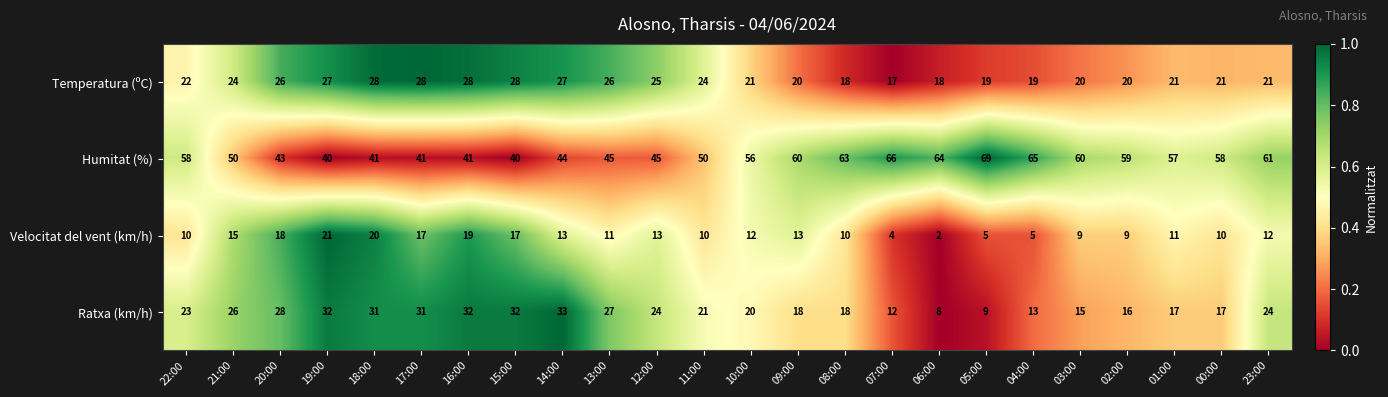

Is the value of Temperatura (ºC) at 23:00 greater than the value of Ratxa (km/h) at 02:00?

Yes